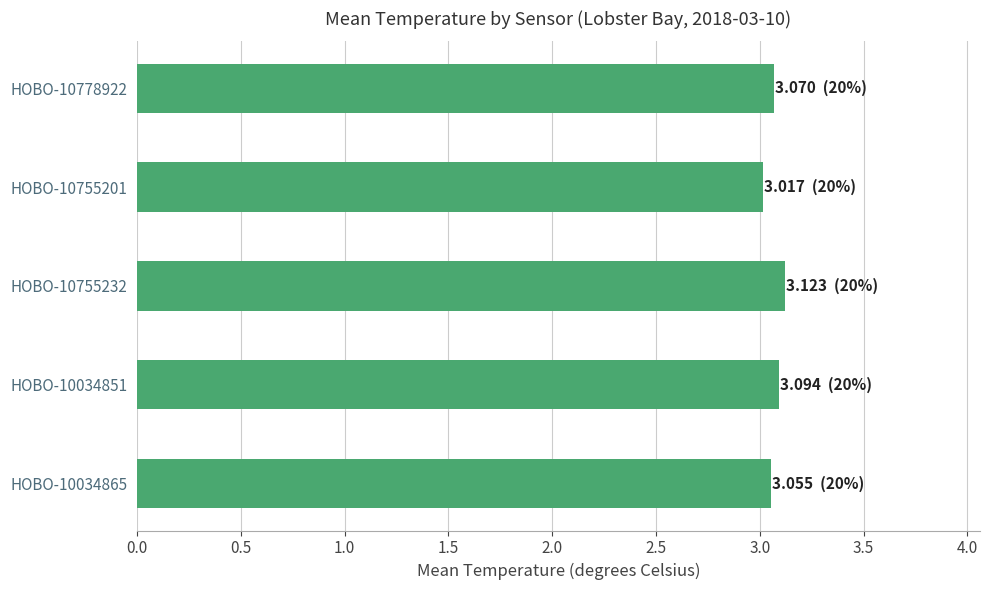

How many bars are there in total?

5